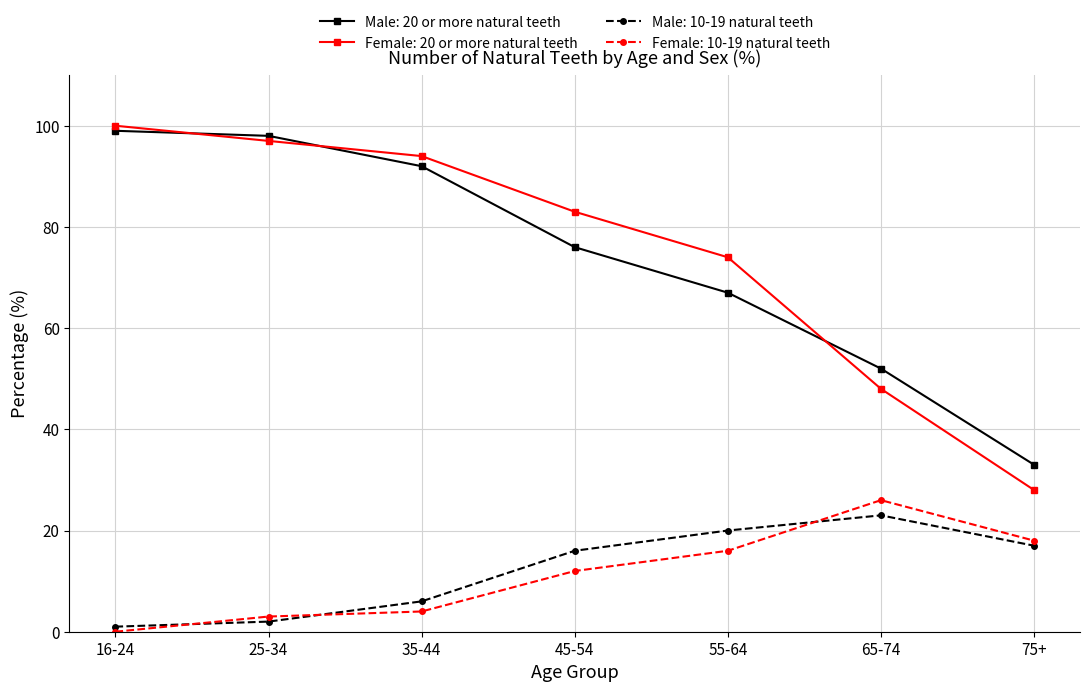

How many intersections are there between Female: 20 or more natural teeth and Male: 20 or more natural teeth?

3